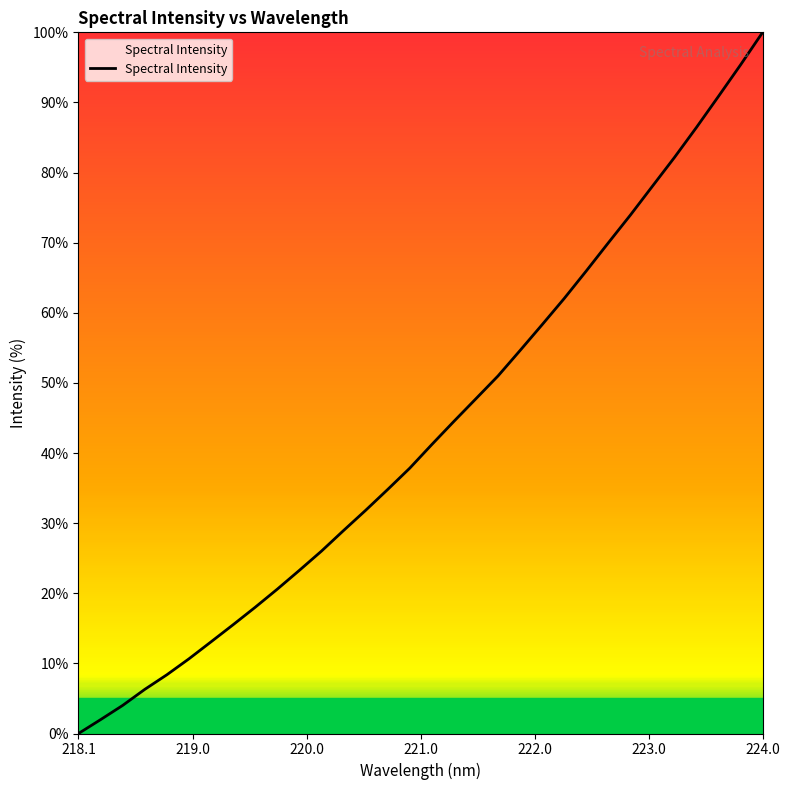

Reading left to right, extract all data points from this chart.

0.0	2.0	4.0	6.3	8.4	10.7	13.1	15.5	18.0	20.6	23.3	26.0	28.9	31.8	34.8	37.8	41.2	44.5	47.7	51.0	54.6	58.3	62.0	66.0	70.0	73.9	78.1	82.2	86.4	90.9	95.4	100.0